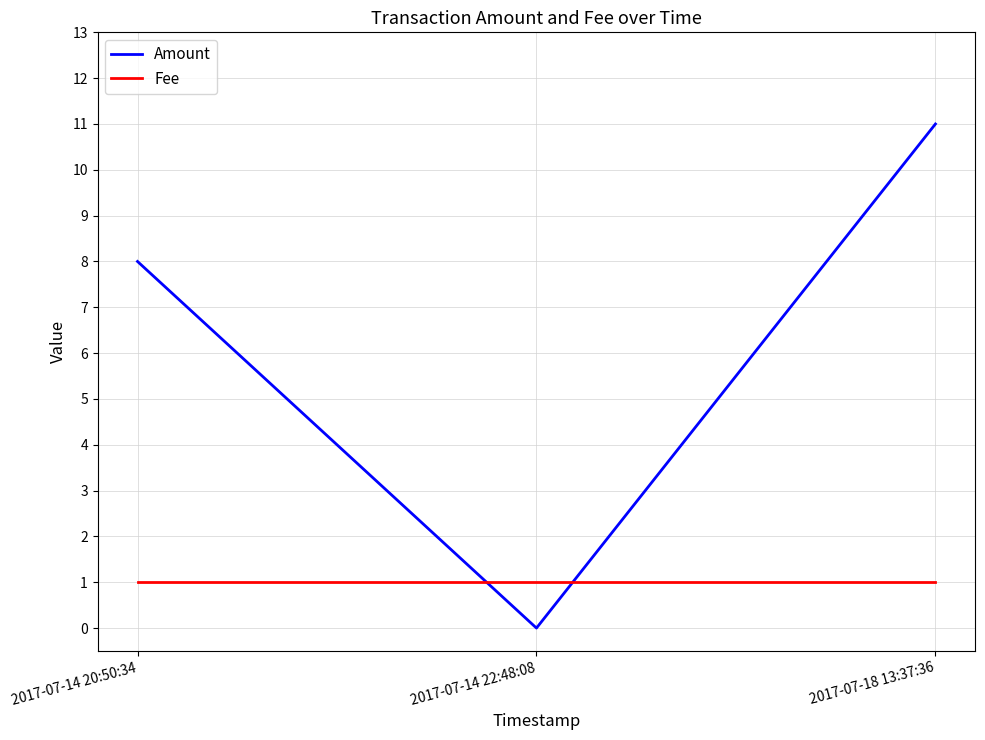

What value does the Fee series have at 2017-07-14 20:50:34?

1